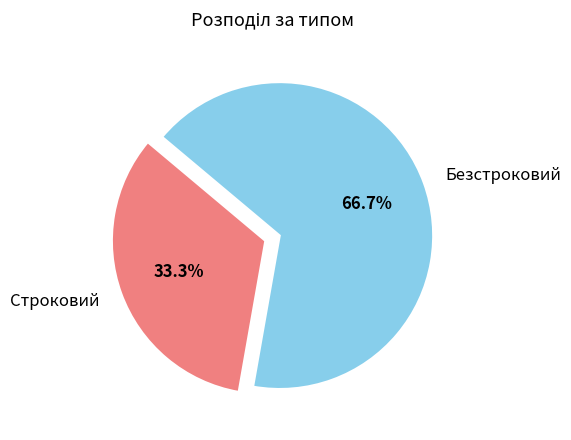

Which category has the smallest portion of the pie?

Строковий